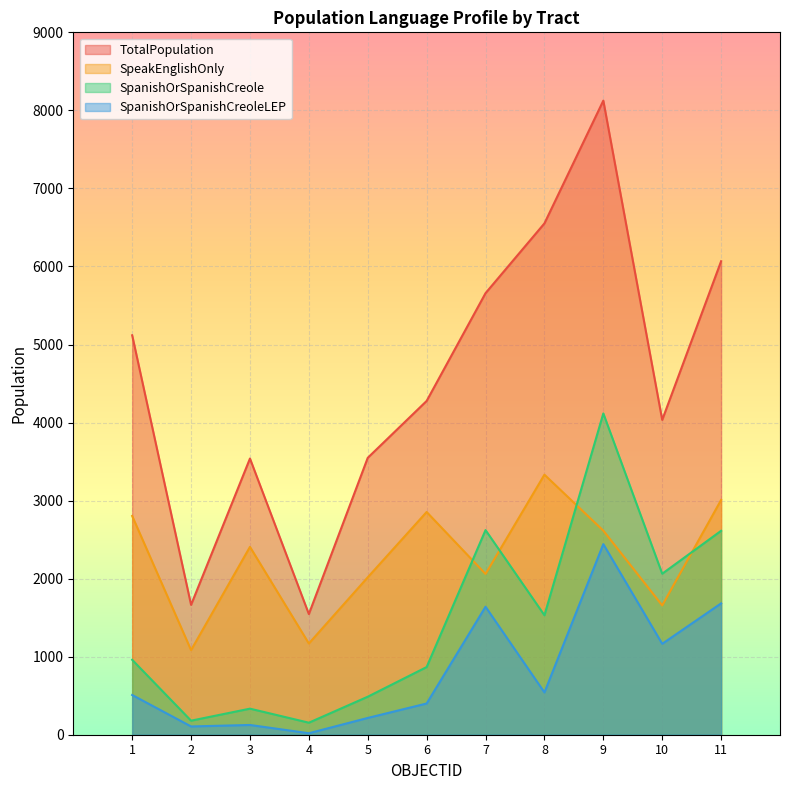

What is the total value across all series at 6?

8398